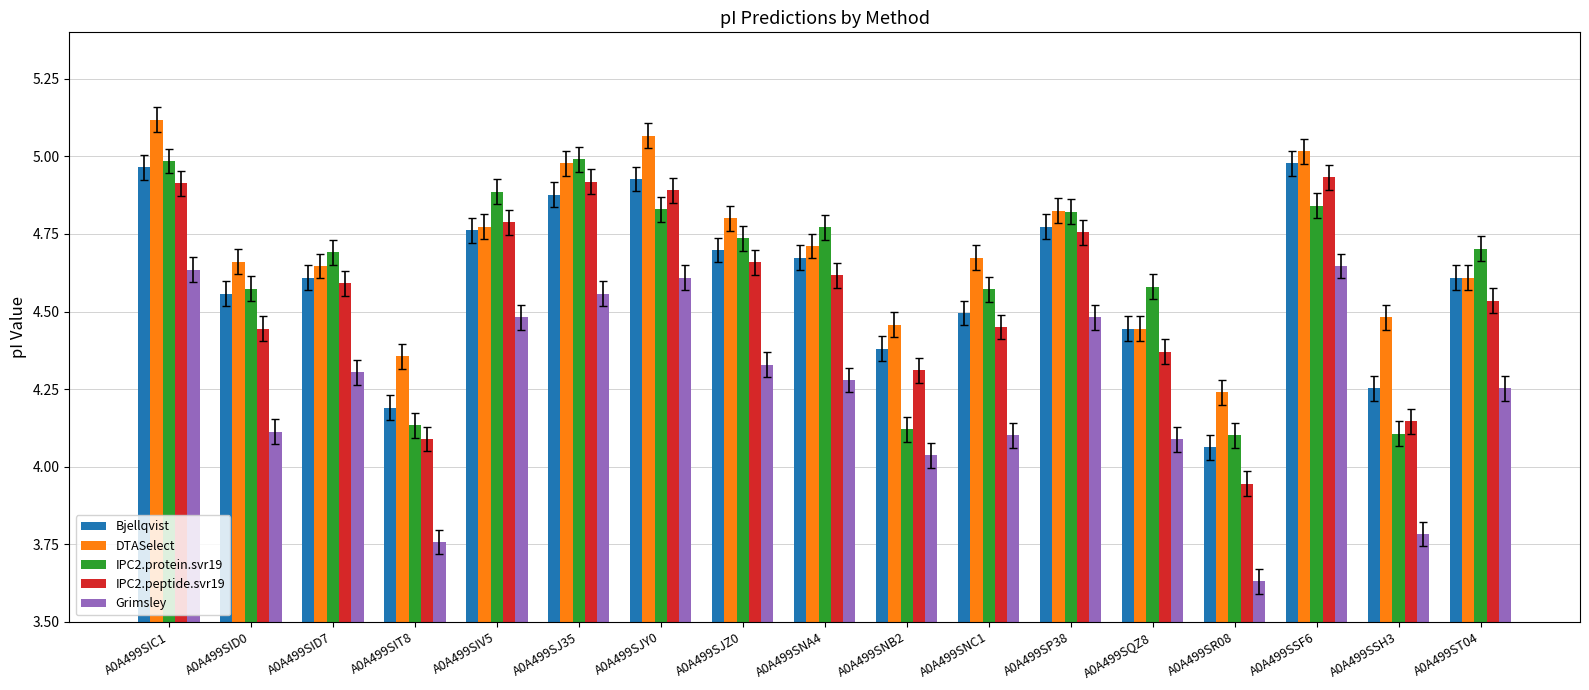

How many bars are there in each group?

5